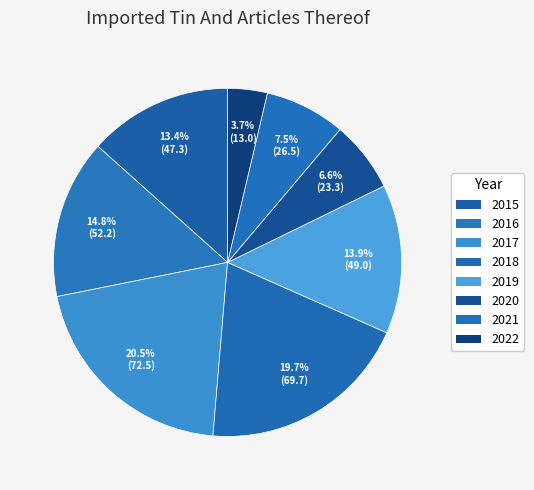

What is the total percentage of 2015 and 2022?

17.1%